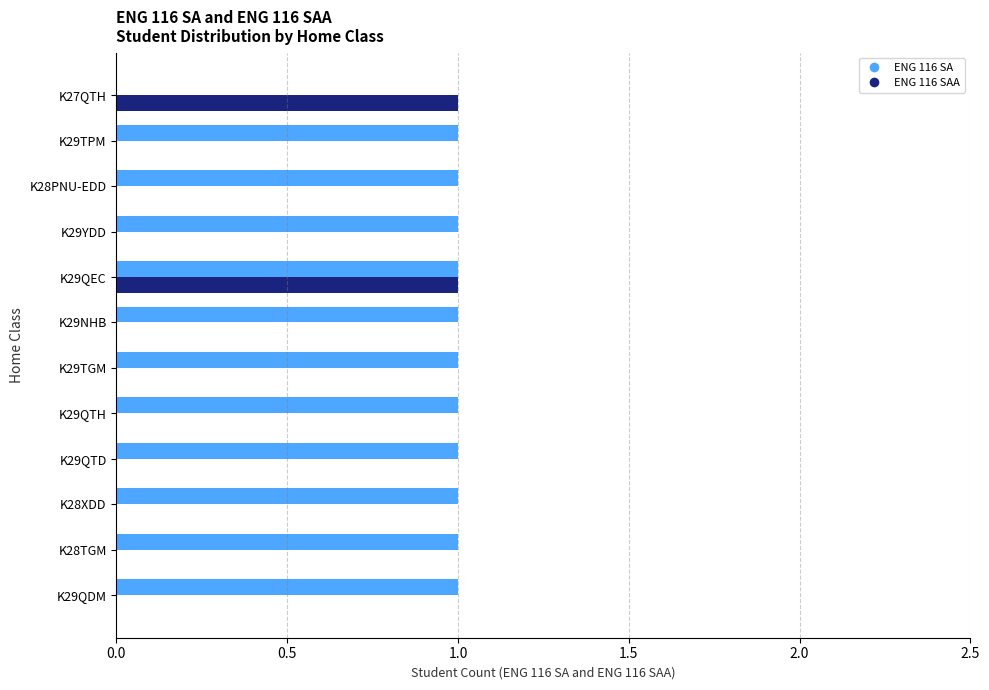

Which series has the largest total across all categories?

ENG 116 SA